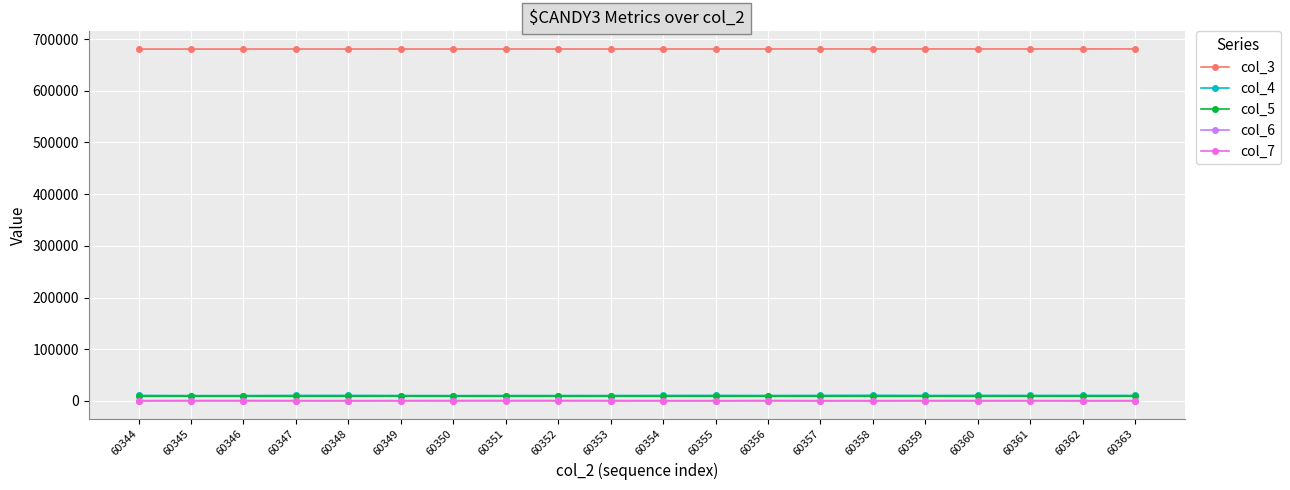

What is the difference between the col_3 values at 60363 and 60347?

181